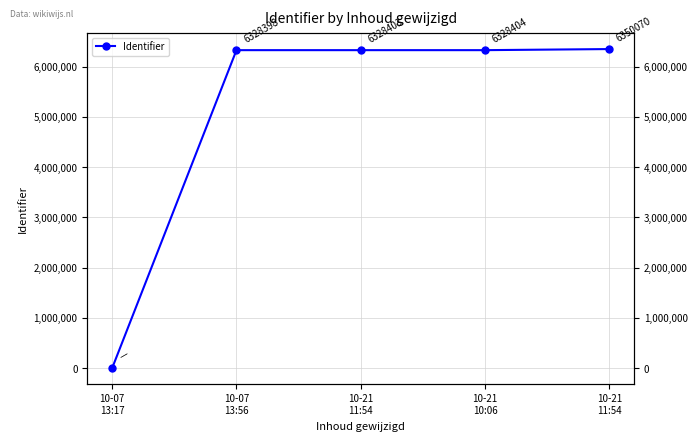

True or false: the data has more than 1 interior local peaks.

False